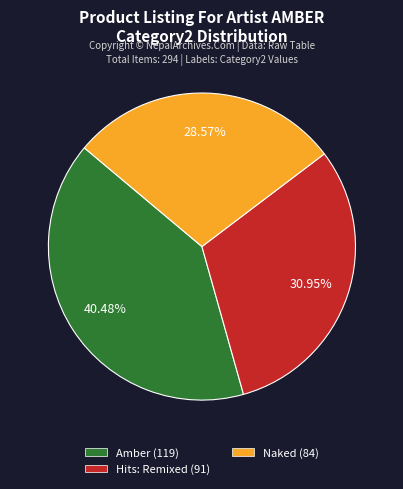

Does any single category account for the majority?

No